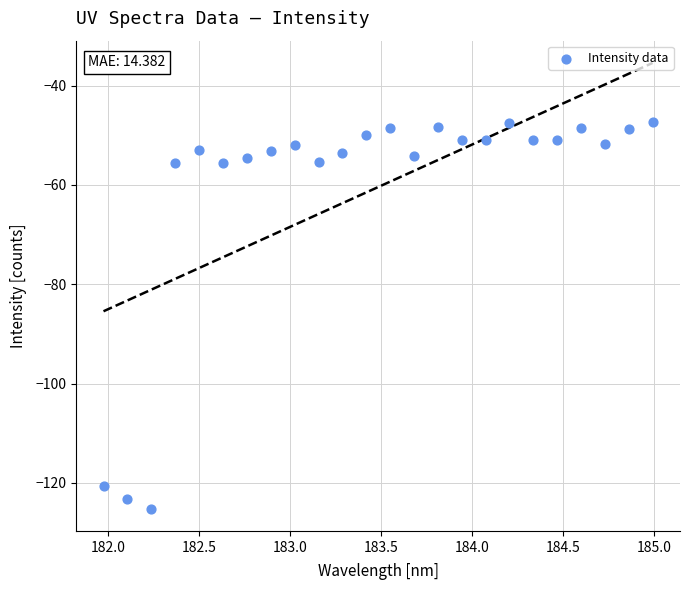

What is the range of X values (max minus min)?

3.0